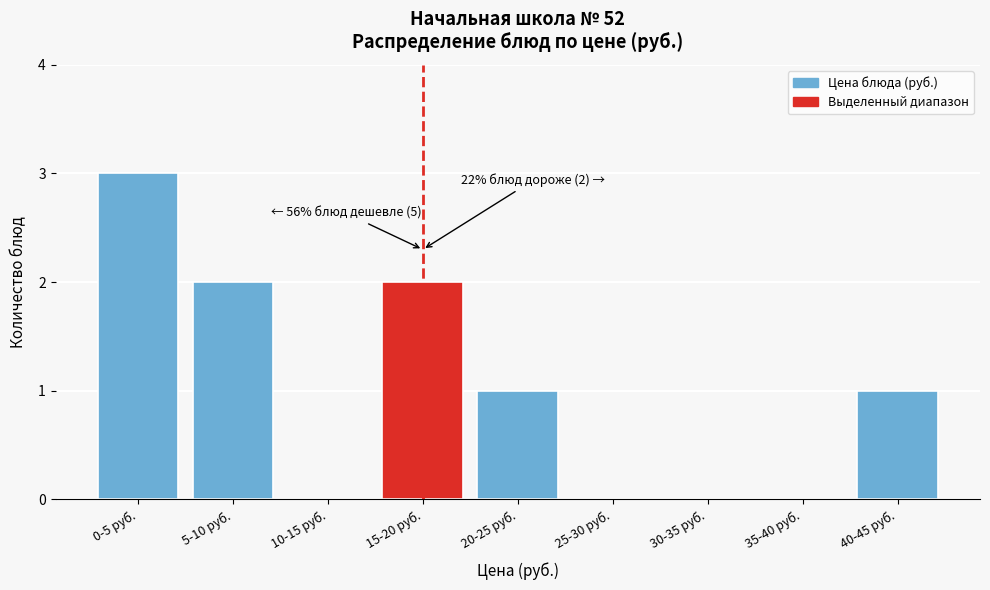

Reading right to left, what are all the values shown in this chart?

40-45 руб.=1	35-40 руб.=0	30-35 руб.=0	25-30 руб.=0	20-25 руб.=1	15-20 руб.=2	10-15 руб.=0	5-10 руб.=2	0-5 руб.=3